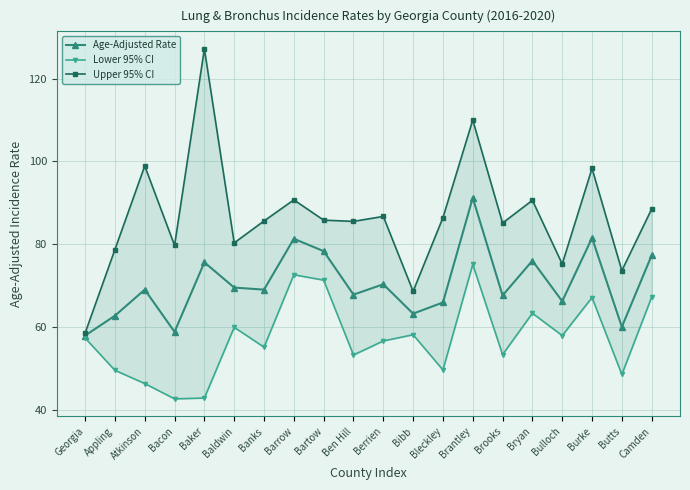

Which series has the widest spread of values?

Upper 95% CI